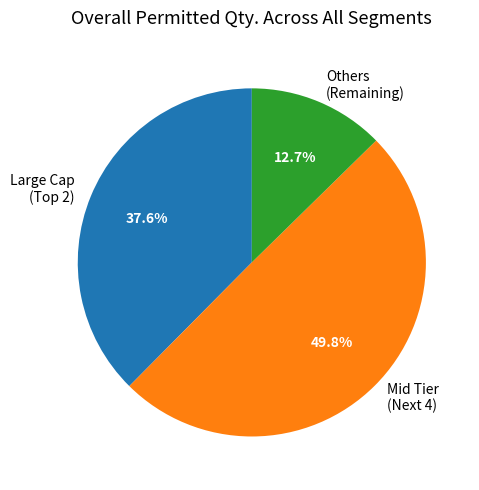

Count the number of slices in the pie.

3